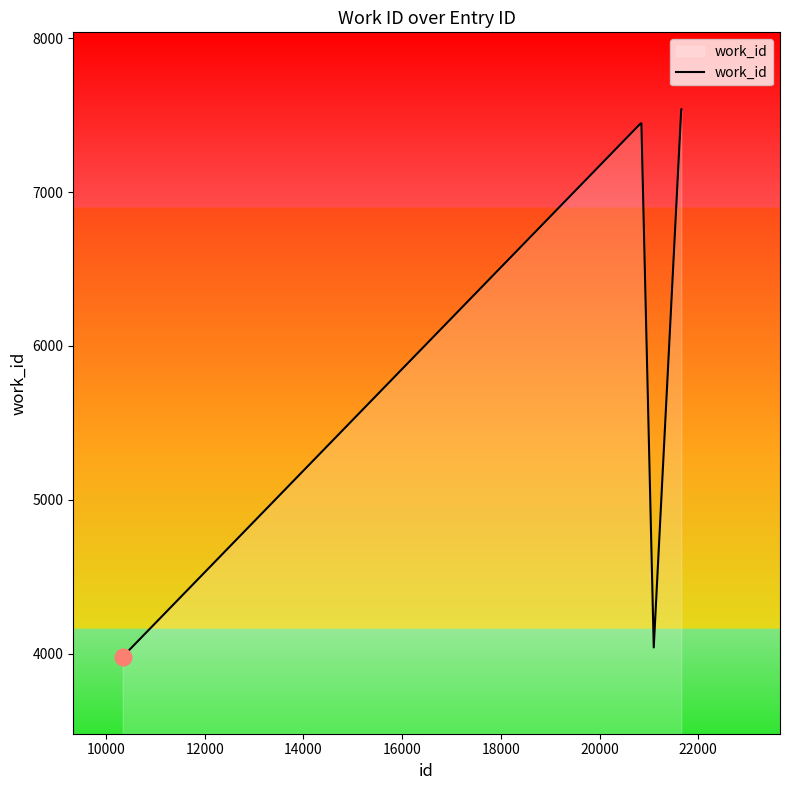

What is the smallest value displayed?

3979